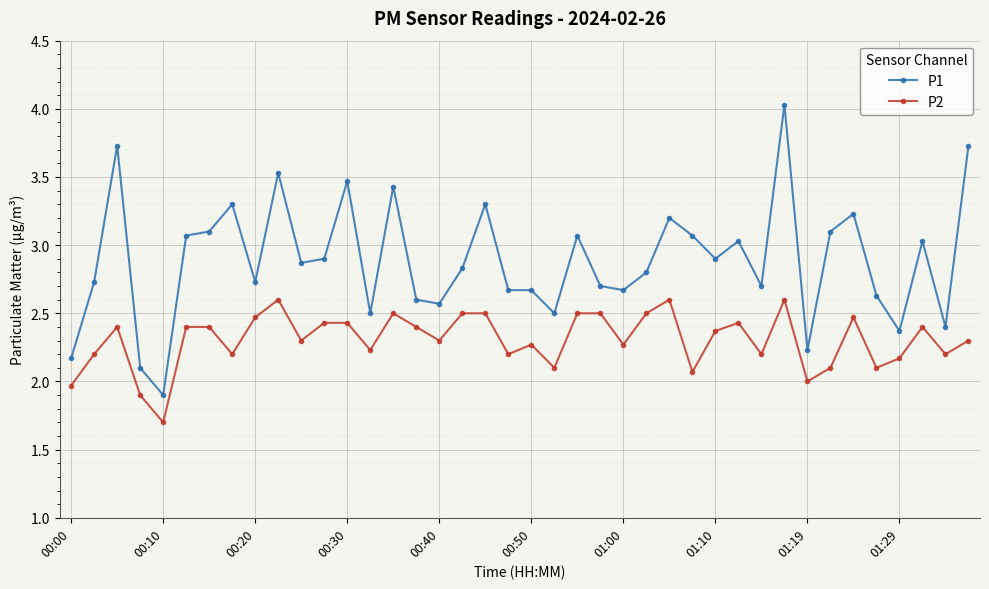

What is the difference between the second highest and second lowest values in the P1 series?

1.6